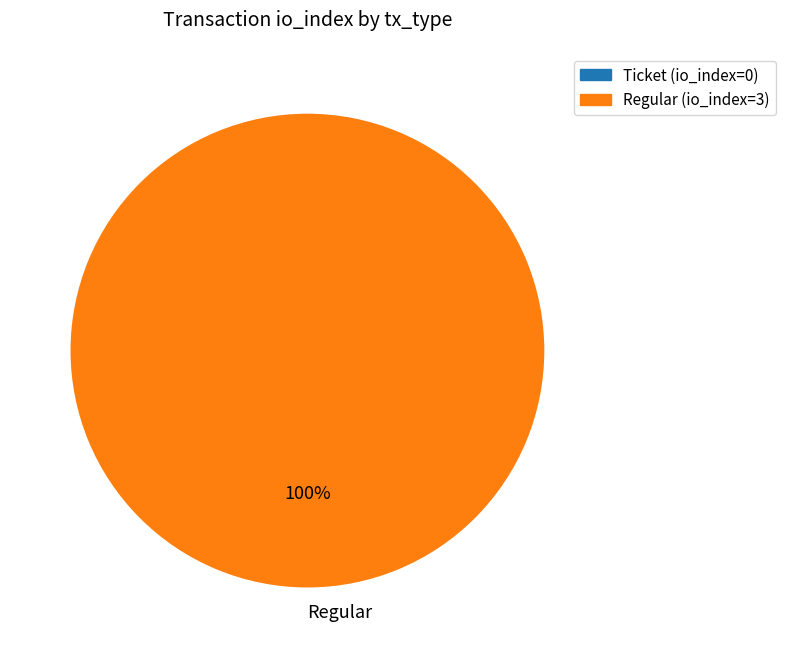

What percentage is the Regular slice, to the nearest percent?

100%